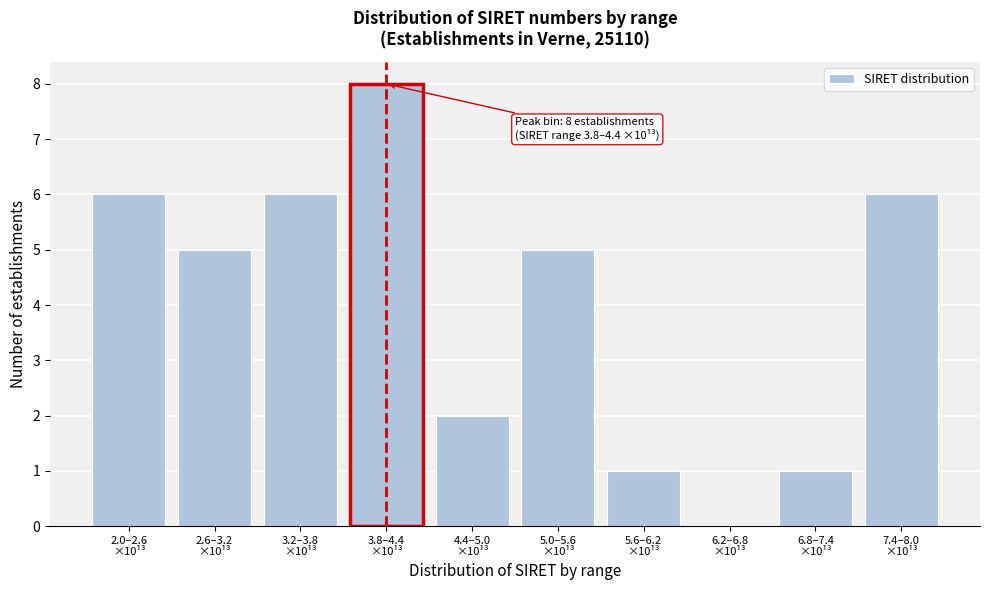

What is the maximum value shown in the chart?

8